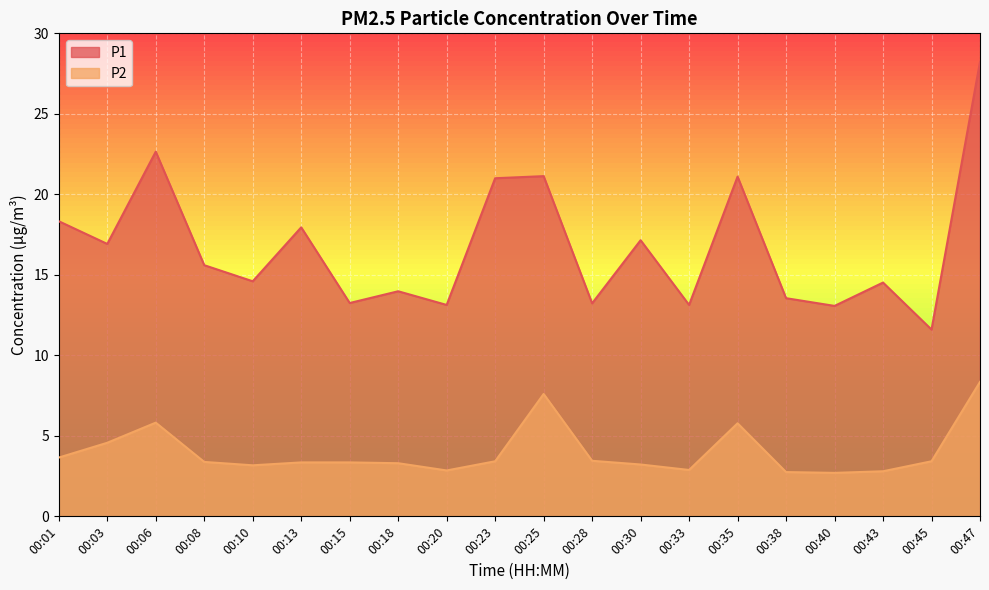

Count the number of categories in the chart.

20